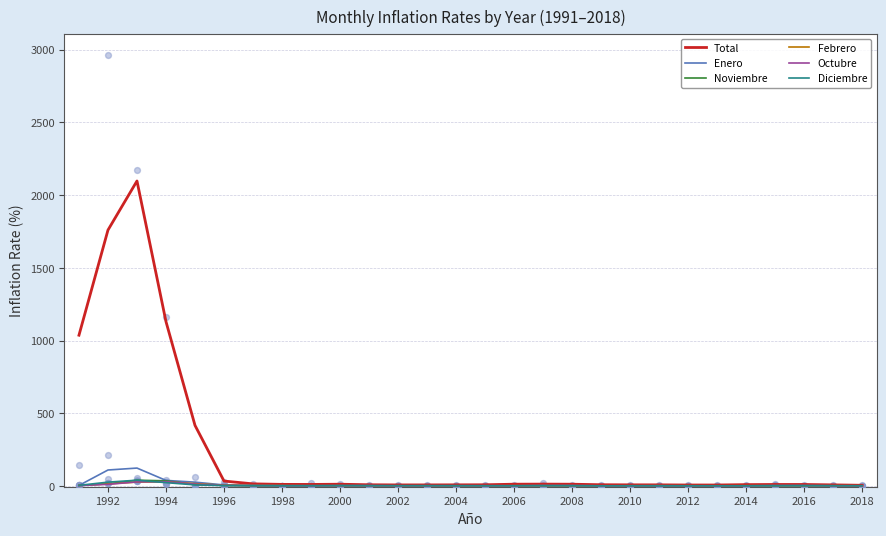

Which series has the largest total across all categories?

Total